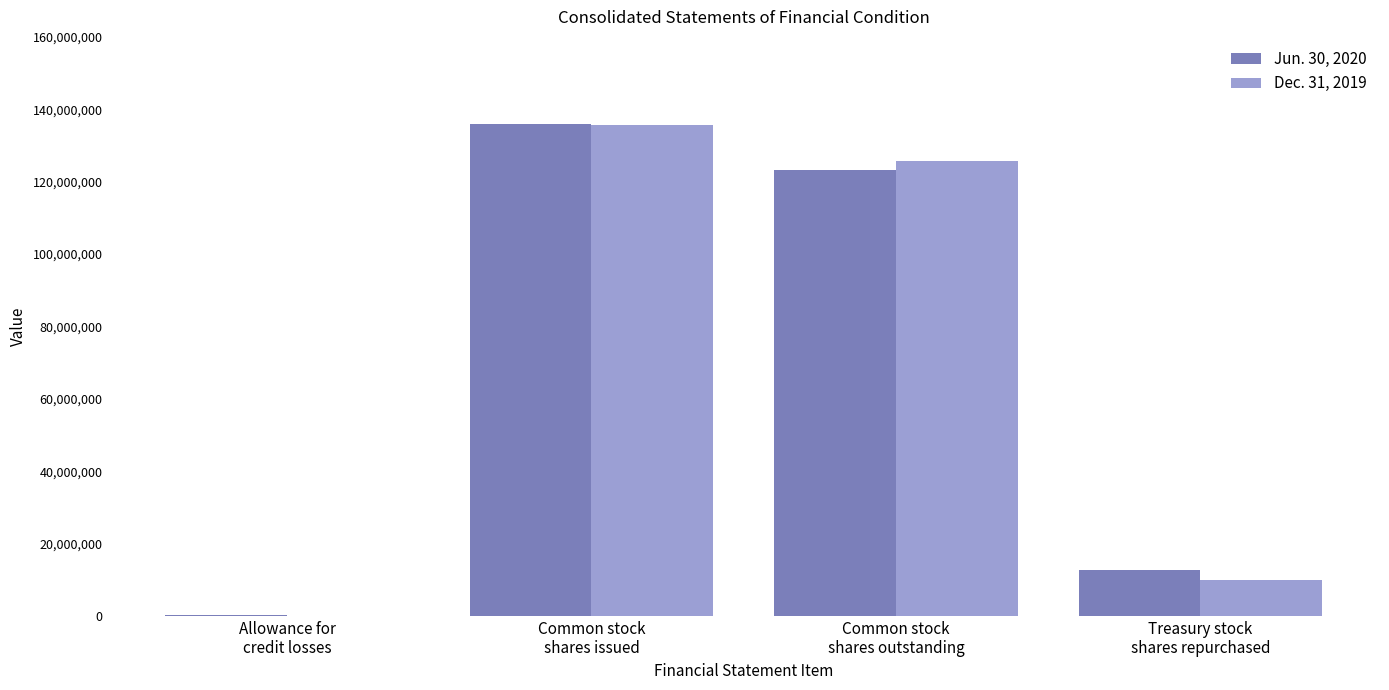

The Dec. 31, 2019 series shows 94144 at Allowance for
credit losses. True or false?

True